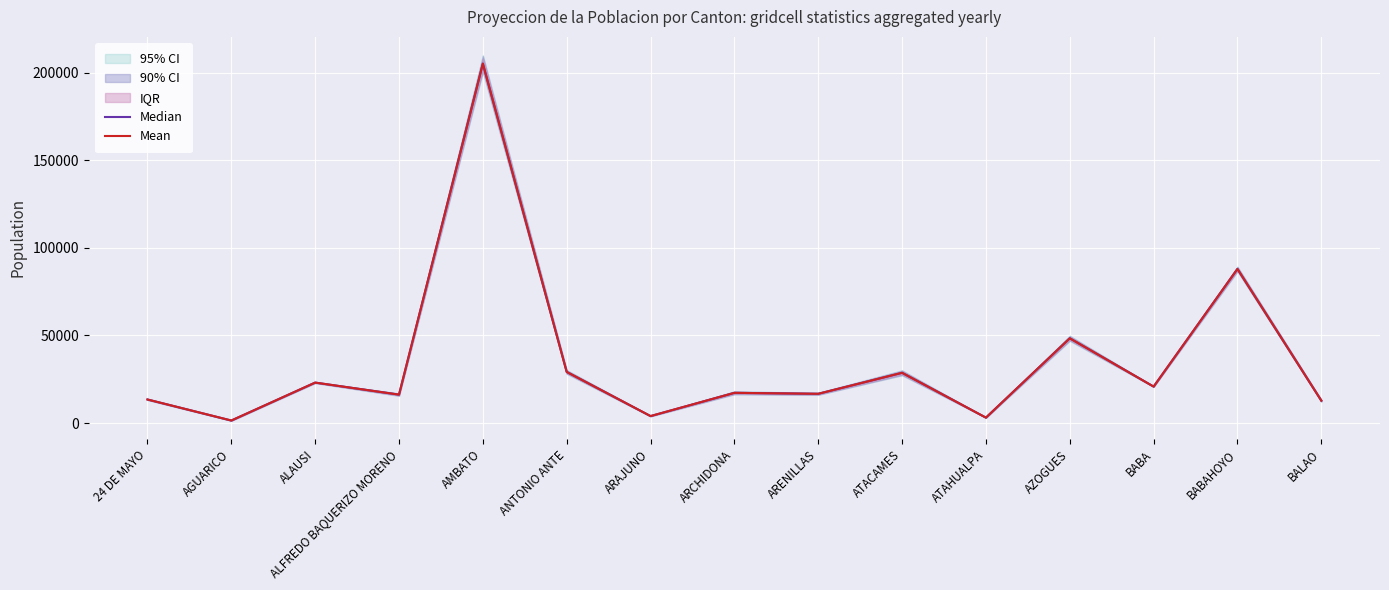

The value of Median at AMBATO is 205146.5. True or false?

True